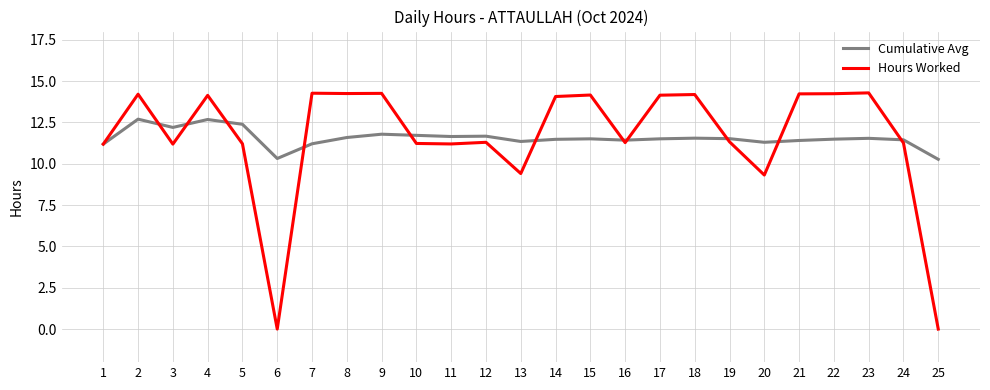

Rank the series by their maximum value, from lowest to highest.

Cumulative Avg, Hours Worked